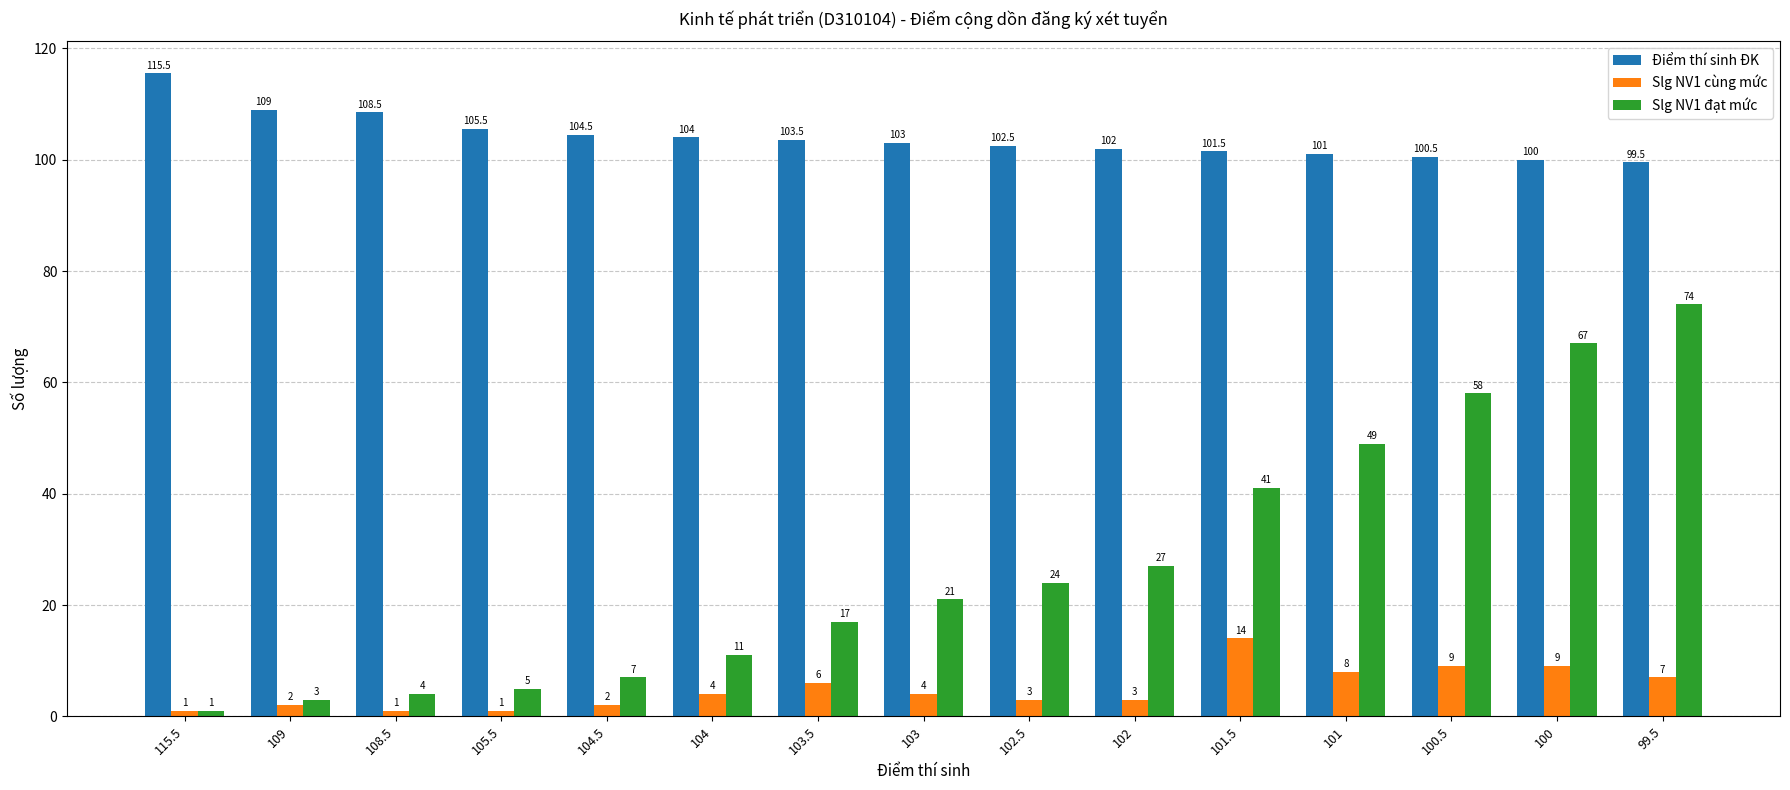

Reading left to right, transcribe all the data shown in this chart.

Điểm thí sinh ĐK: 115.5	109.0	108.5	105.5	104.5	104.0	103.5	103.0	102.5	102.0	101.5	101.0	100.5	100.0	99.5
Slg NV1 cùng mức: 1.0	2.0	1.0	1.0	2.0	4.0	6.0	4.0	3.0	3.0	14.0	8.0	9.0	9.0	7.0
Slg NV1 đạt mức: 1.0	3.0	4.0	5.0	7.0	11.0	17.0	21.0	24.0	27.0	41.0	49.0	58.0	67.0	74.0